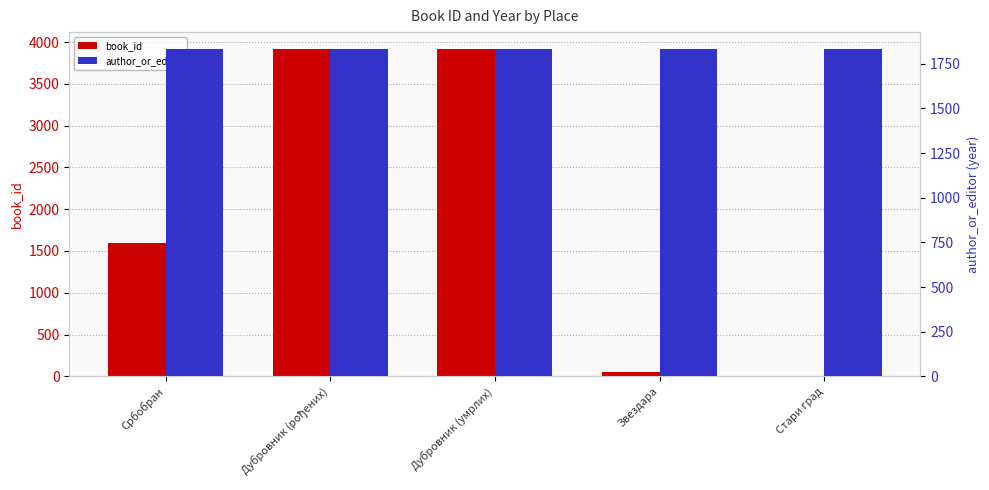

Count the number of data series in this chart.

2